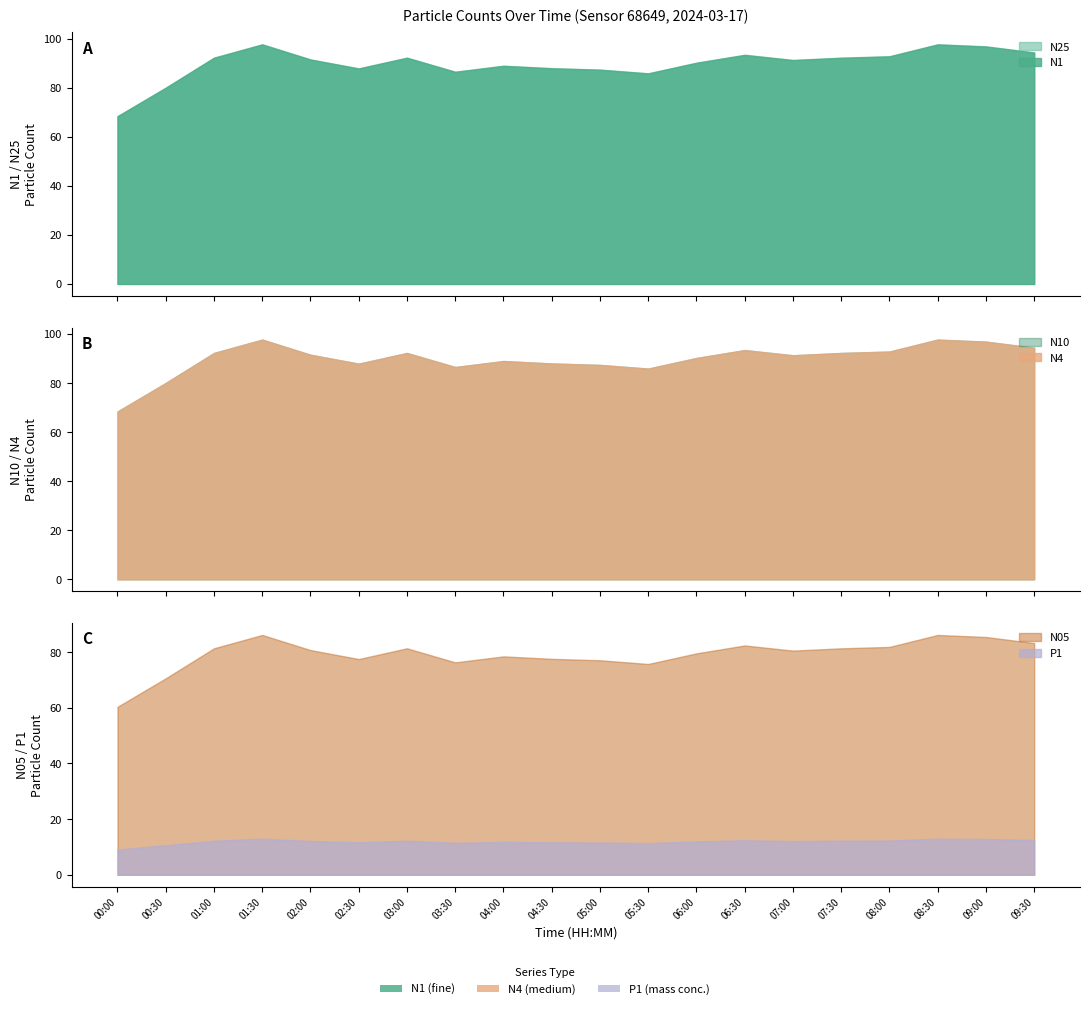

Does the chart have visible grid lines?

No